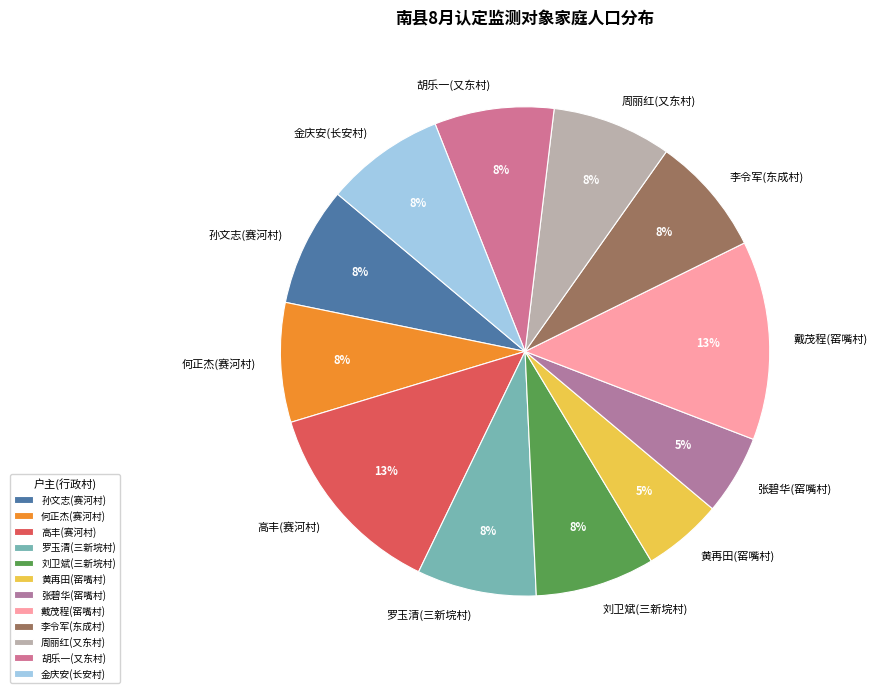

Is it true that 周丽红(又东村) is 8% of the pie?

True